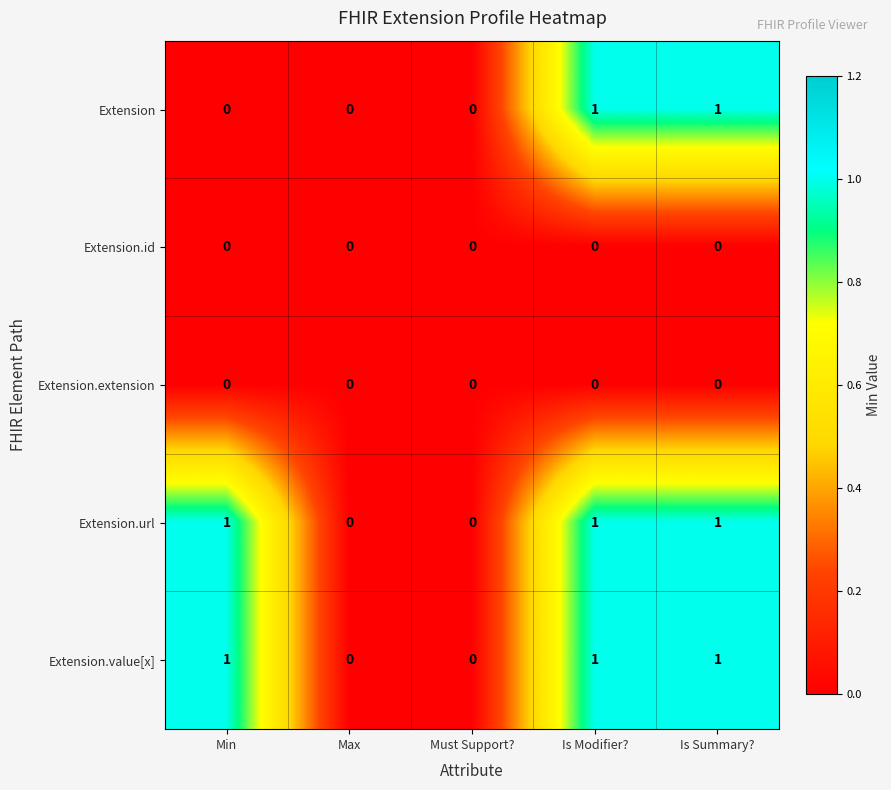

What is the total value across all series at Is Modifier??

3